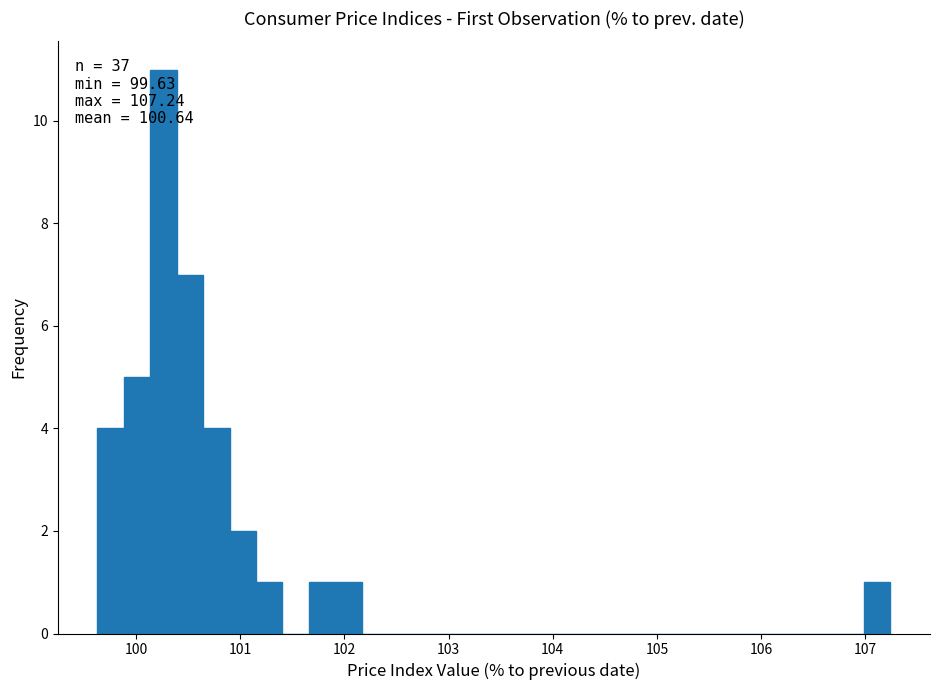

Read against the x-axis, roughly where is the centre of the tallest bar?

100.3